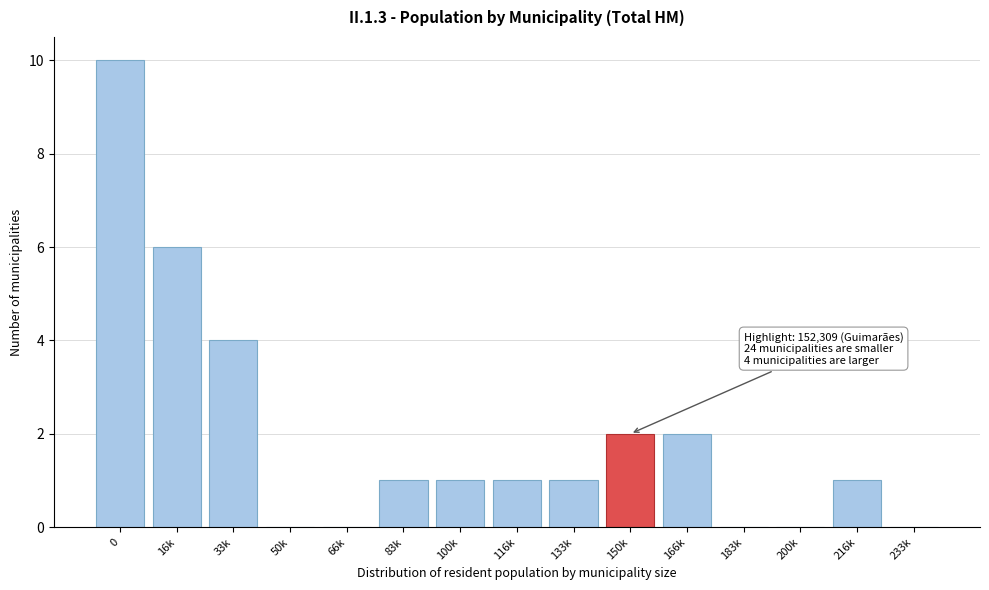

Reading right to left, extract all data points from this chart.

233k=0	216k=1	200k=0	183k=0	166k=2	150k=2	133k=1	116k=1	100k=1	83k=1	66k=0	50k=0	33k=4	16k=6	0=10